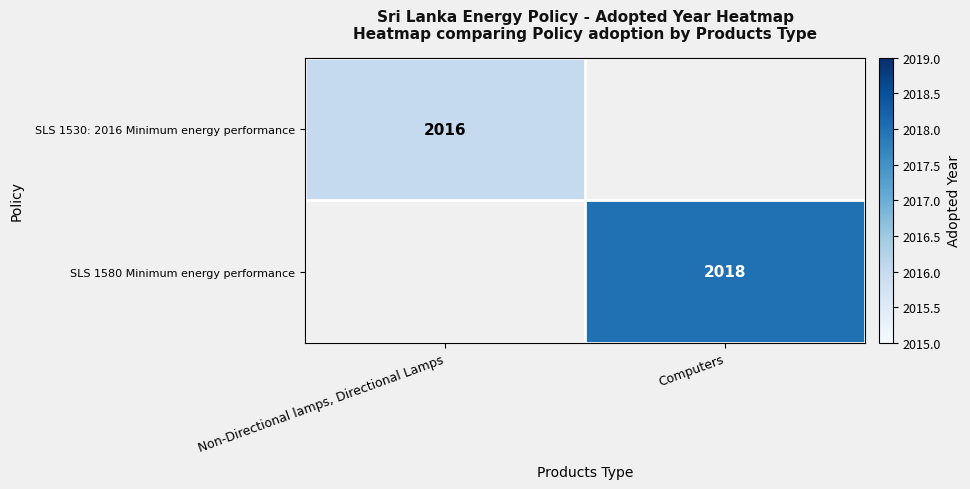

The SLS 1580 Minimum energy performance series shows 2018 at Computers. True or false?

True